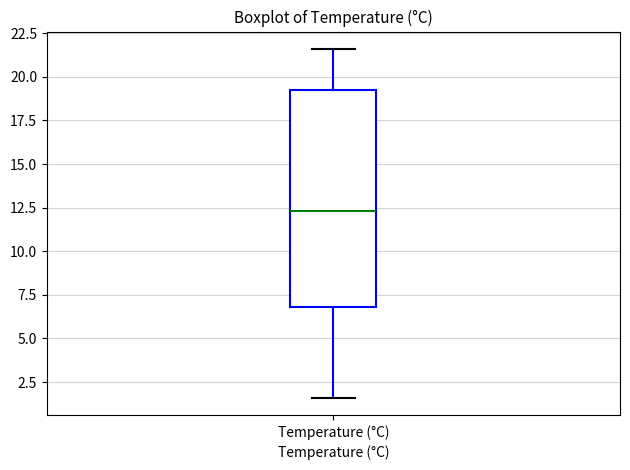

Read this box plot against the y-axis: the position of the median line, the range covered by the box, and the ends of both whiskers. The values are not printed on the chart, so give them approximately, as read against the axis.

median 12.5, box 7.0 to 19.5, whiskers 1.5 to 21.5